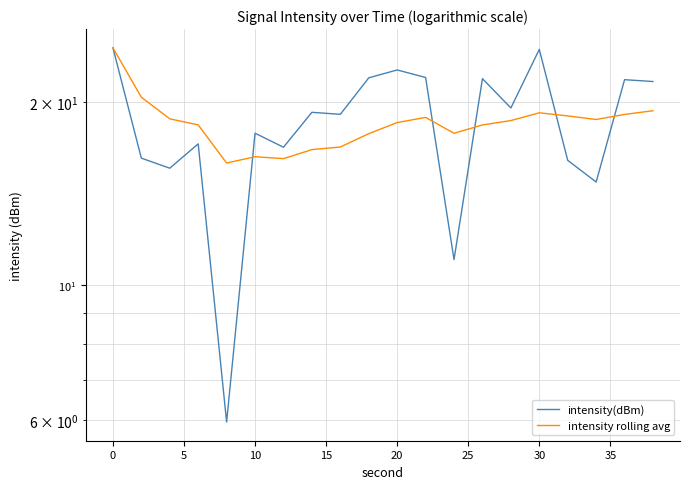

List the series in order of their overall mean, highest first.

intensity(dBm), intensity rolling avg